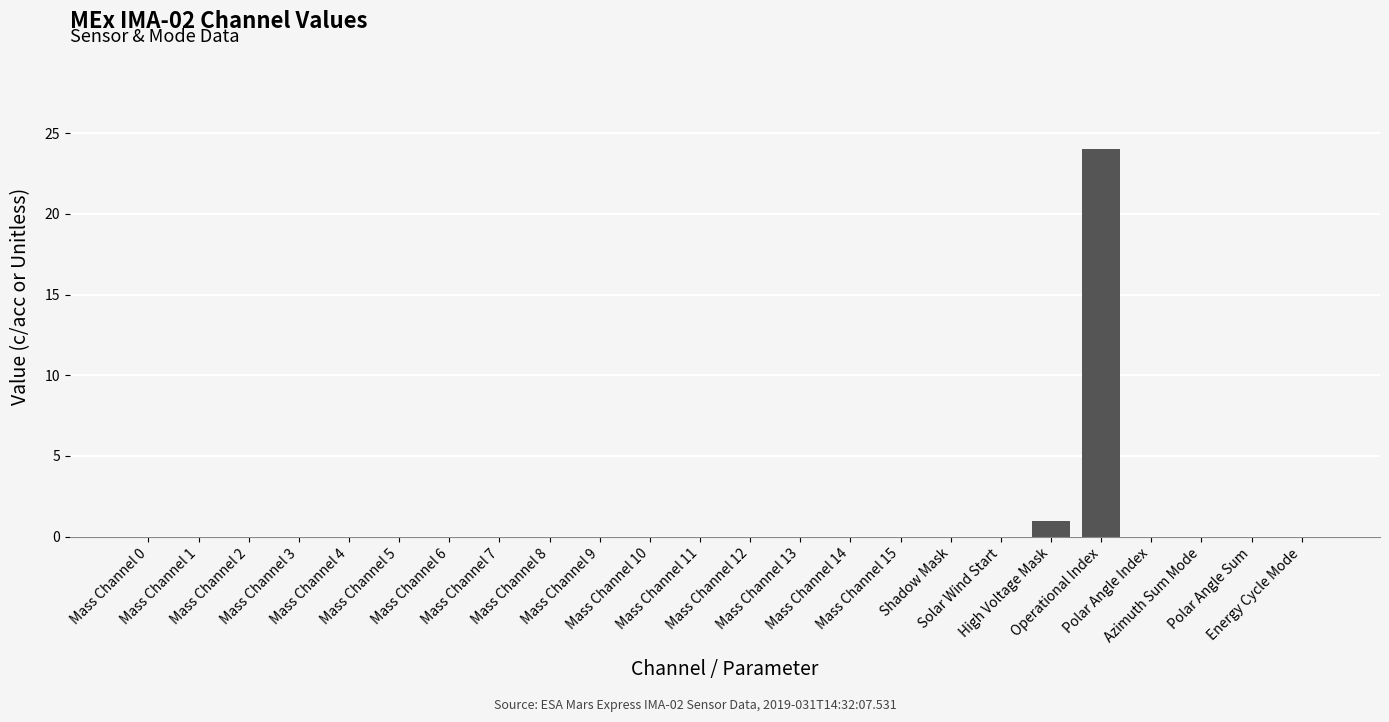

What is the greatest value displayed?

24